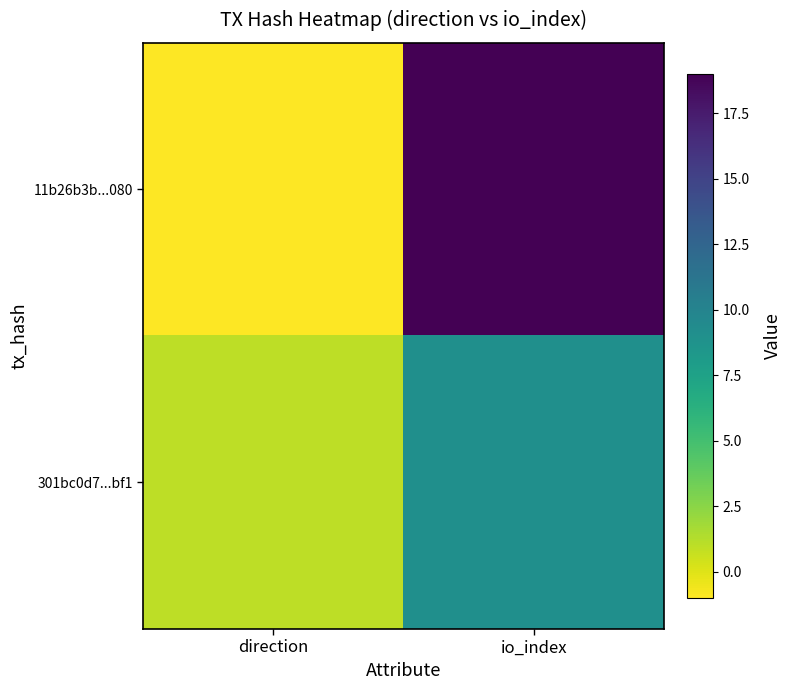

Which series changed the most between direction and io_index?

11b26b3b...080